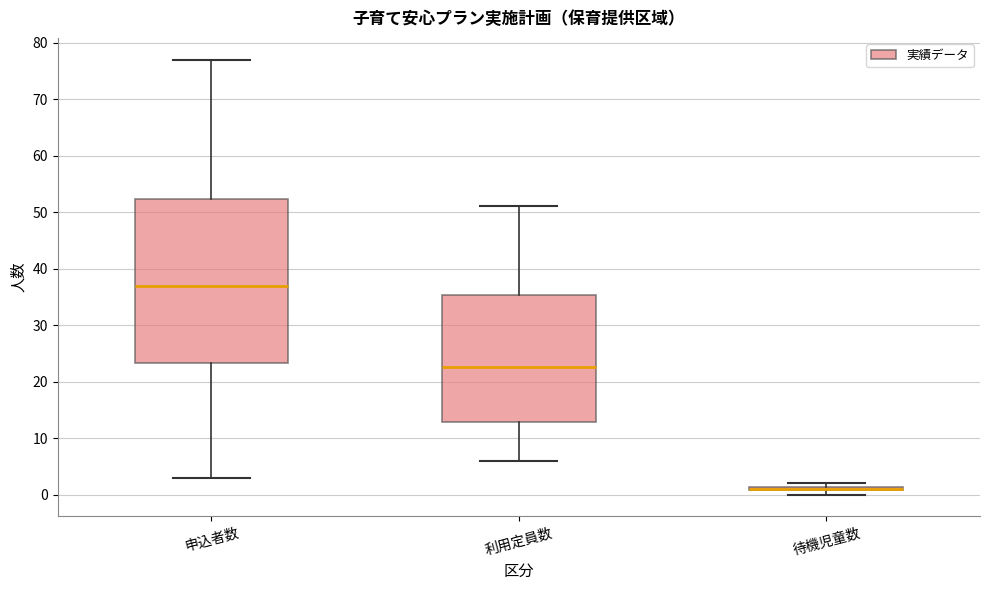

Reading left to right, read every box against the y-axis: the position of its median line, the range the box covers, and the ends of its whiskers. The values are not printed on the chart, so give them approximately, as read against the axis.

申込者数: median 37, box 23 to 52, whiskers 3 to 77
利用定員数: median 23, box 13 to 35, whiskers 6 to 51
待機児童数: box collapsed to a line at 1, whiskers 0 to 2